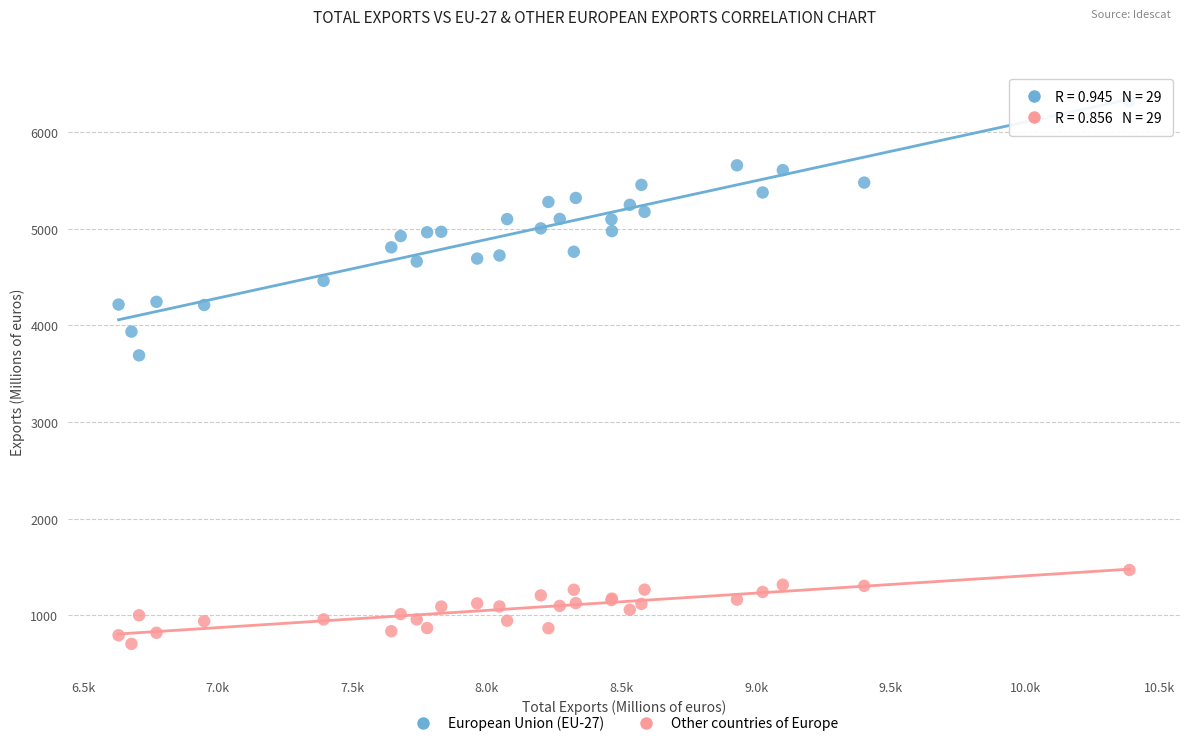

What are all the series names shown in the legend?

European Union (EU-27), Other countries of Europe